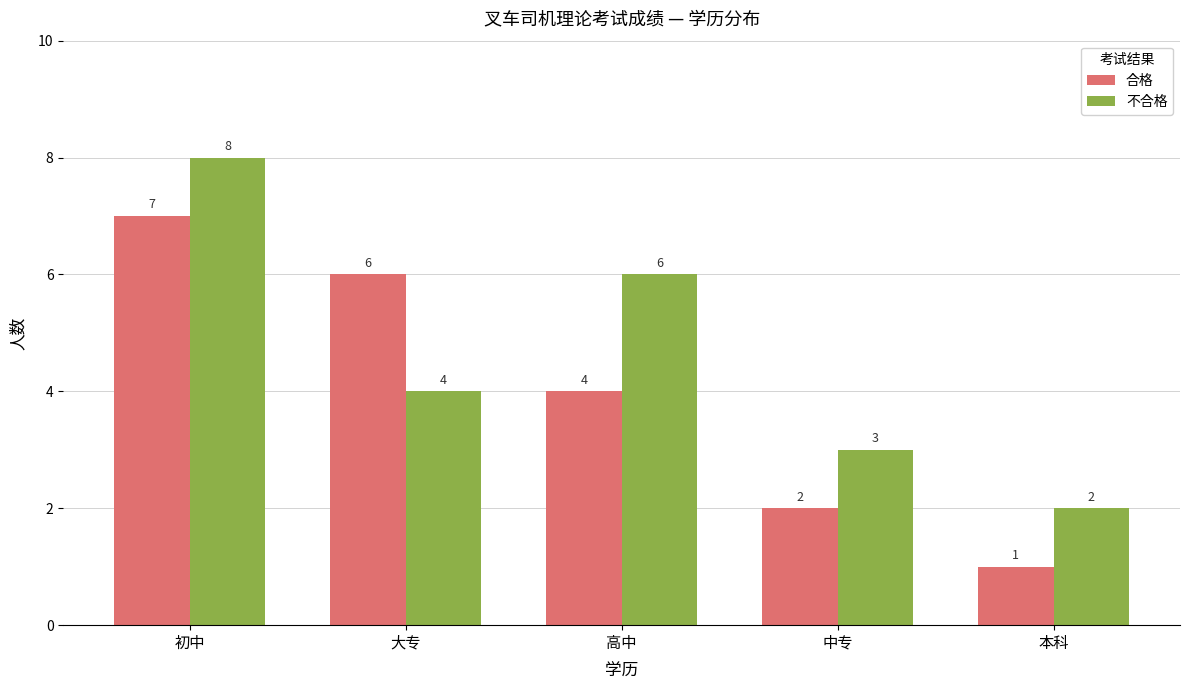

What is the sum of all 不合格 values?

23